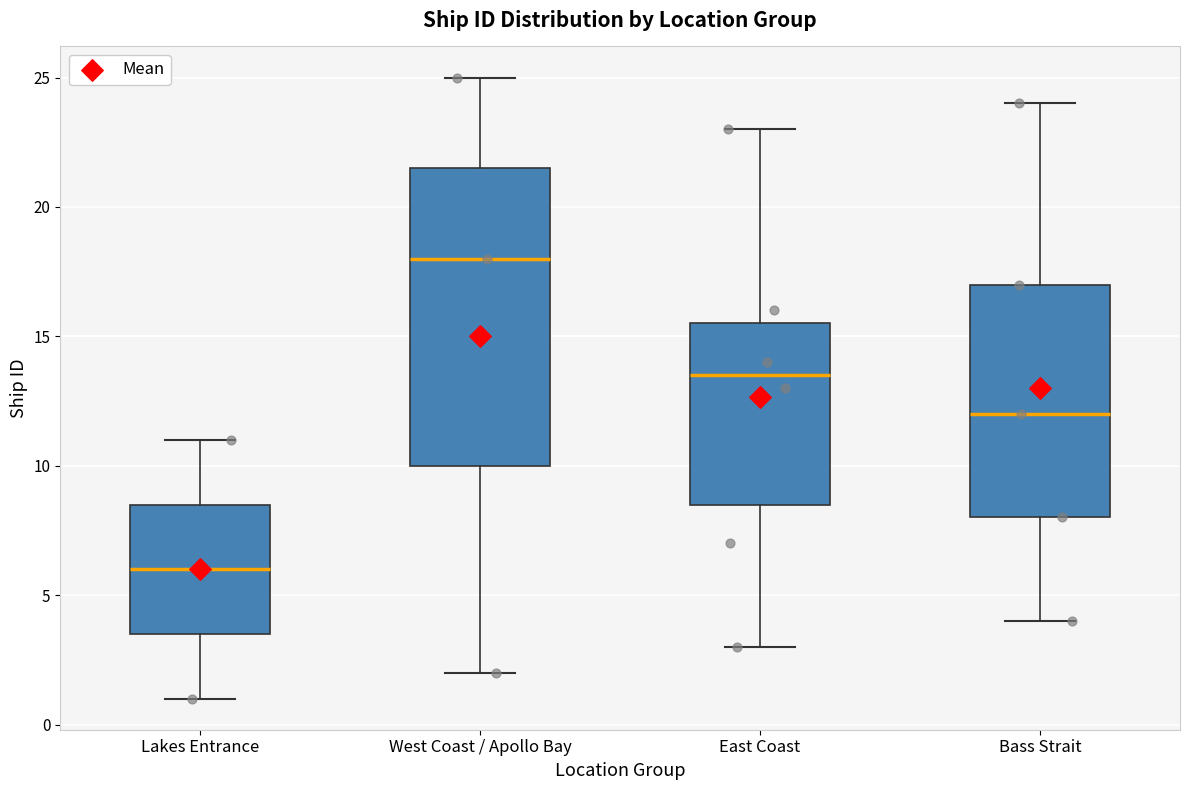

Where does the upper whisker of the box for West Coast / Apollo Bay end on the y-axis? The values are not printed on the chart, so give them approximately, as read against the axis.

25.0